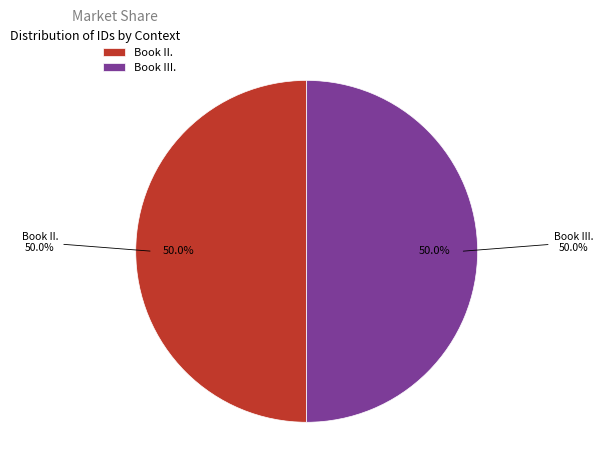

Is it true that Book III. is 50% of the pie?

True